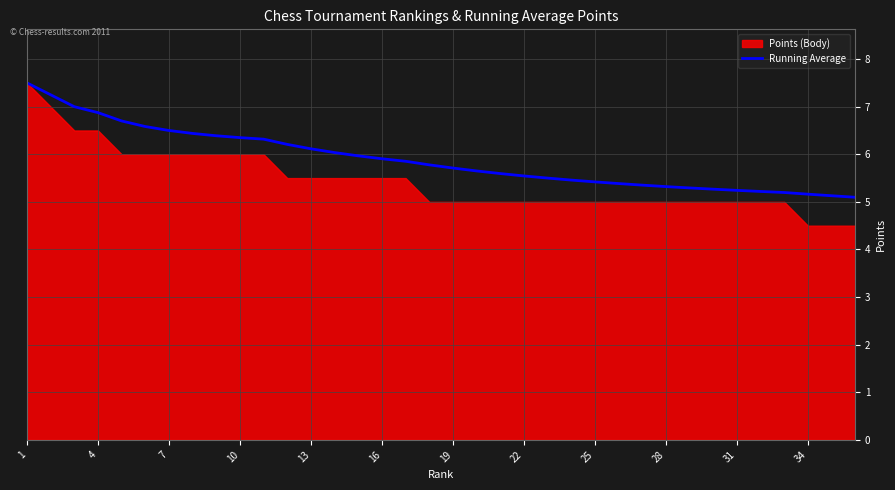

What is the lowest value of the Running Average series?

5.1